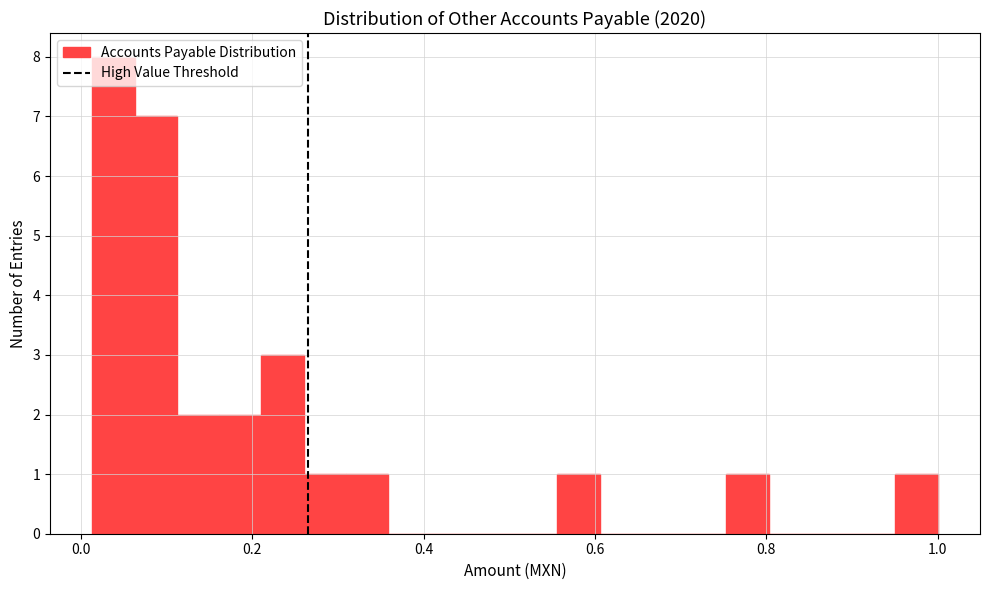

Around what value on the x-axis is the tallest bar? Give the approximate position of its centre, as read against the axis.

0.04